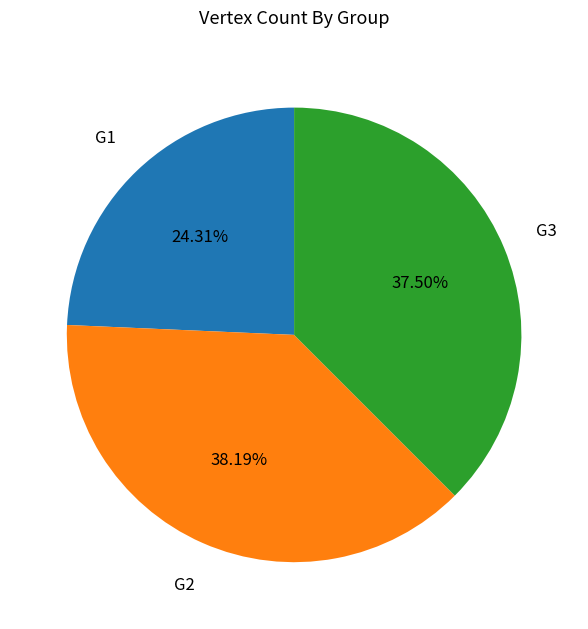

Does any single category account for the majority?

No